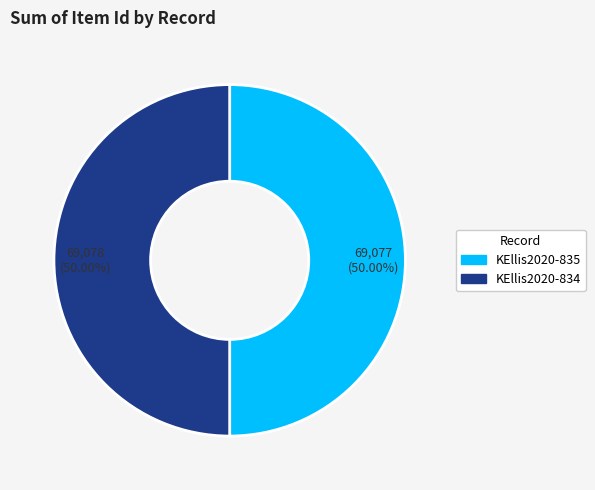

Approximately how many times larger is the value at KEllis2020-835 compared to KEllis2020-834?

1.0